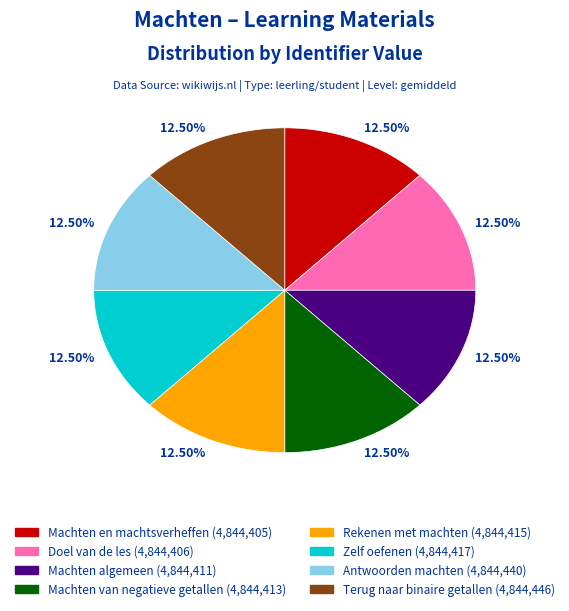

How many segments does this pie chart have?

8